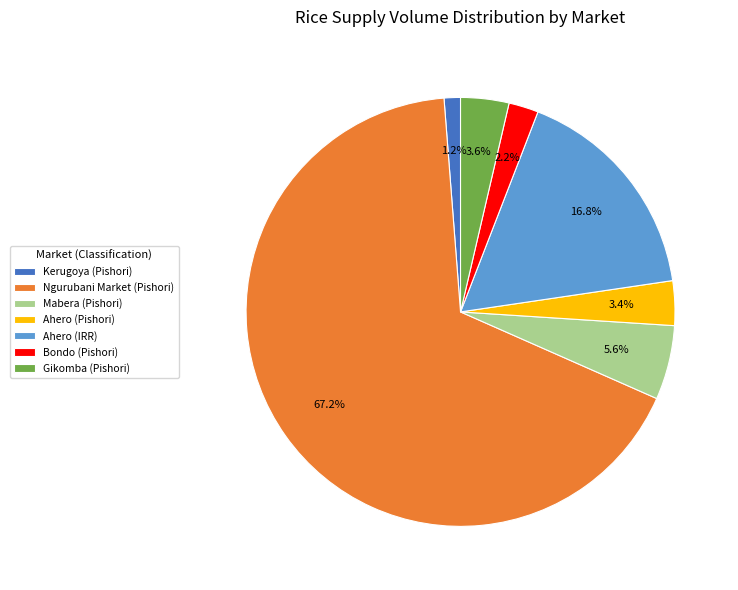

What percentage is NOT represented by Ahero (Pishori)?

96.6%